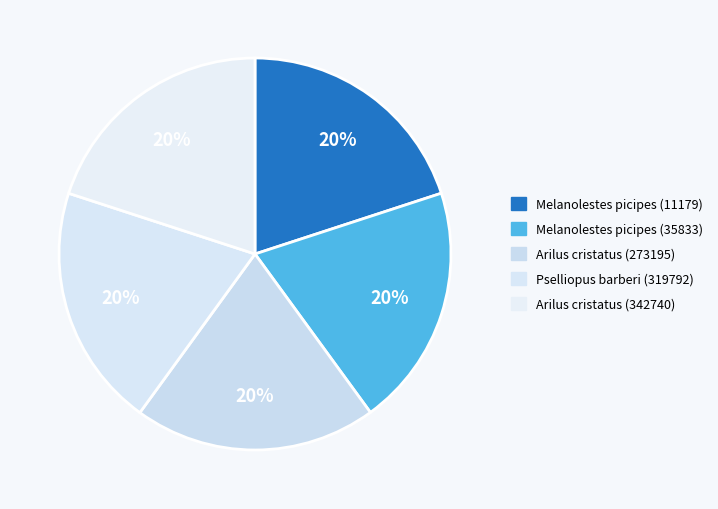

How many segments does this pie chart have?

5